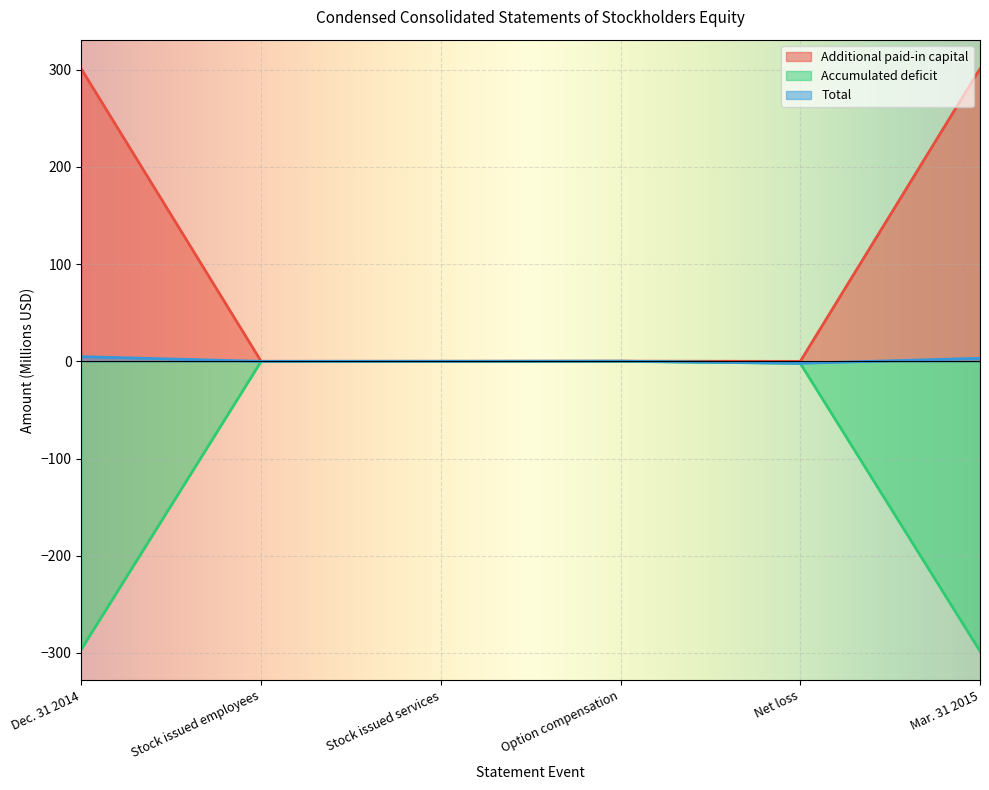

What is the difference between the Total values at Stock issued services and Option compensation?

0.1